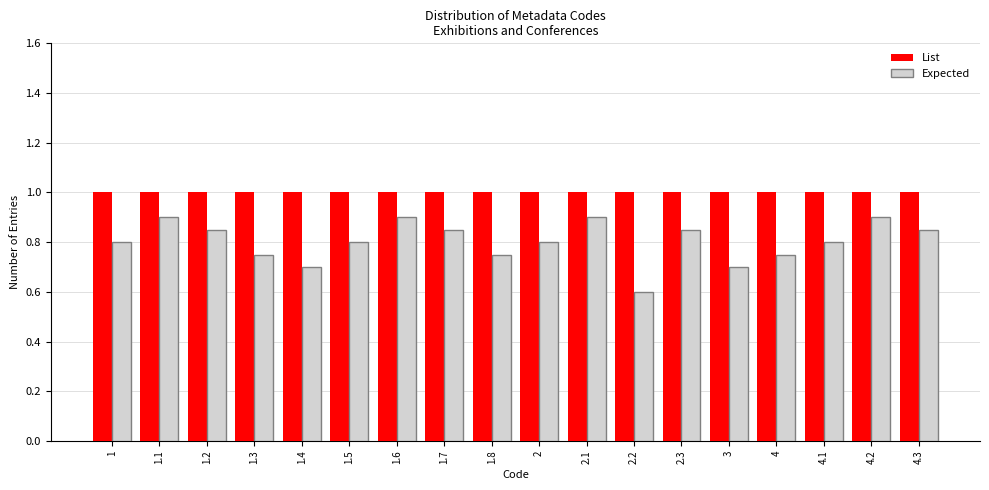

How many categories are shown in the chart?

18